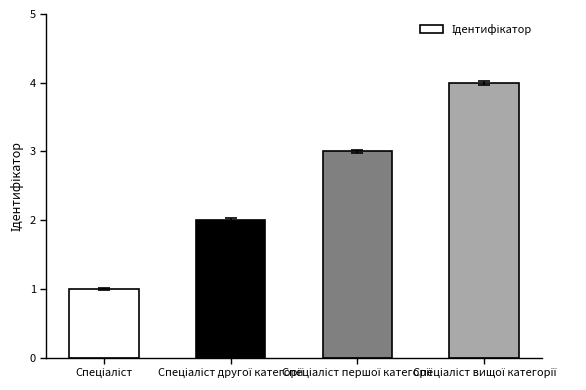

What is the difference between the maximum and minimum values?

3